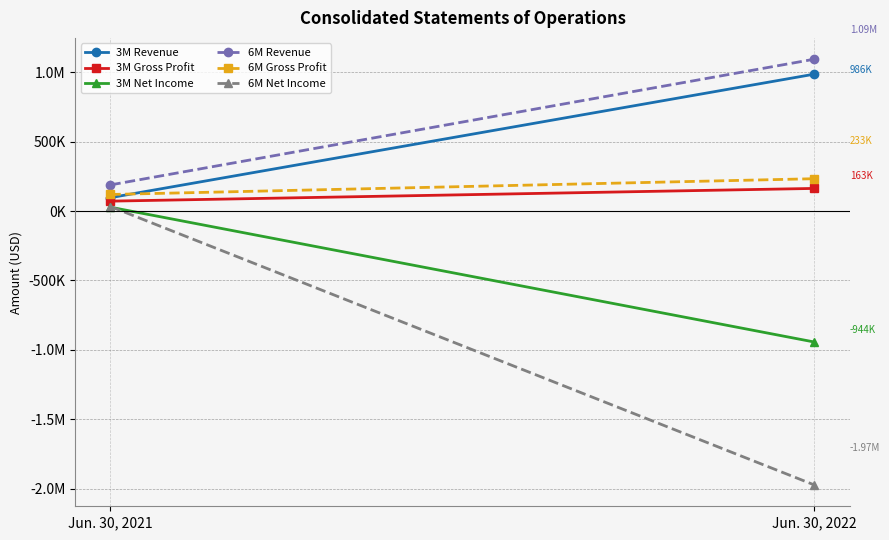

Which category has the lowest value across all series?

Jun. 30, 2022